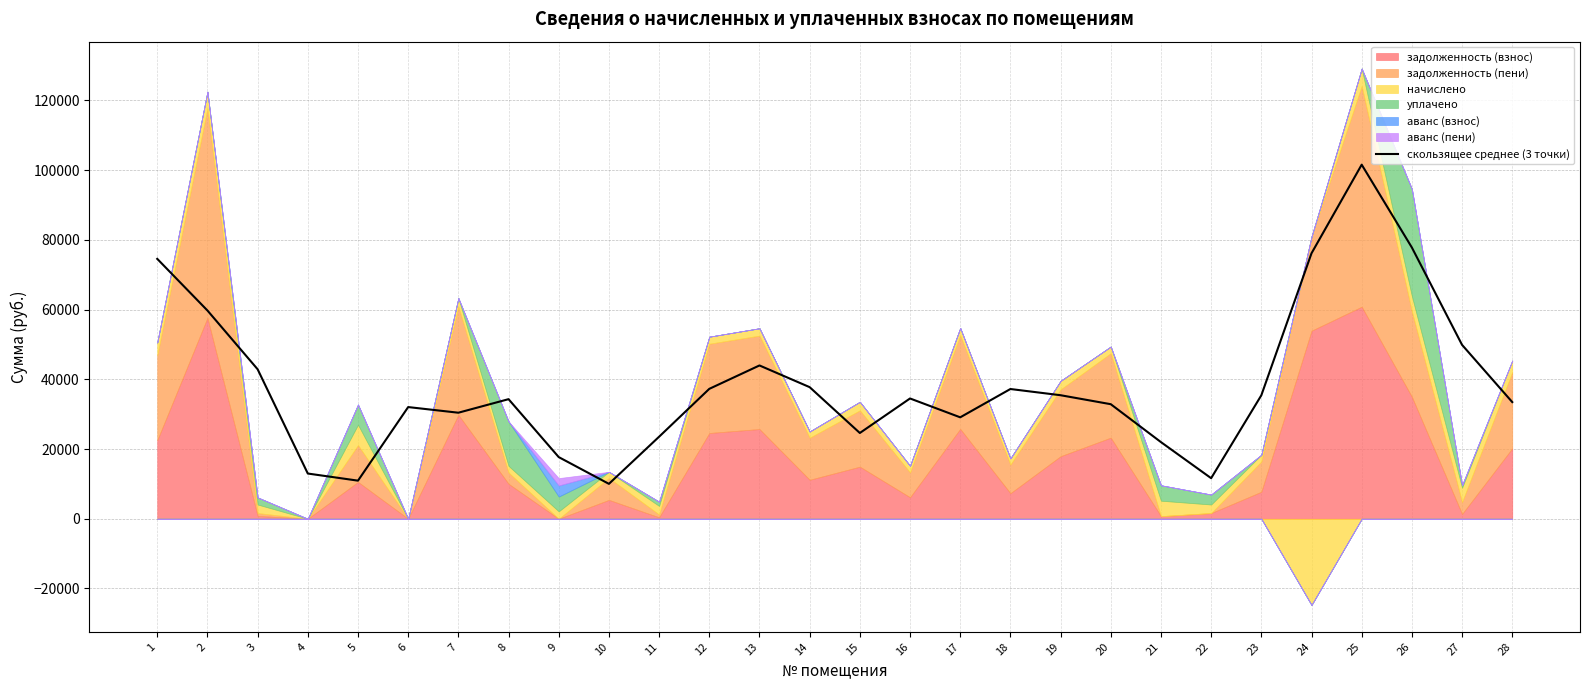

The value of скользящее среднее (3 точки) at 12 is 10247.0. True or false?

False